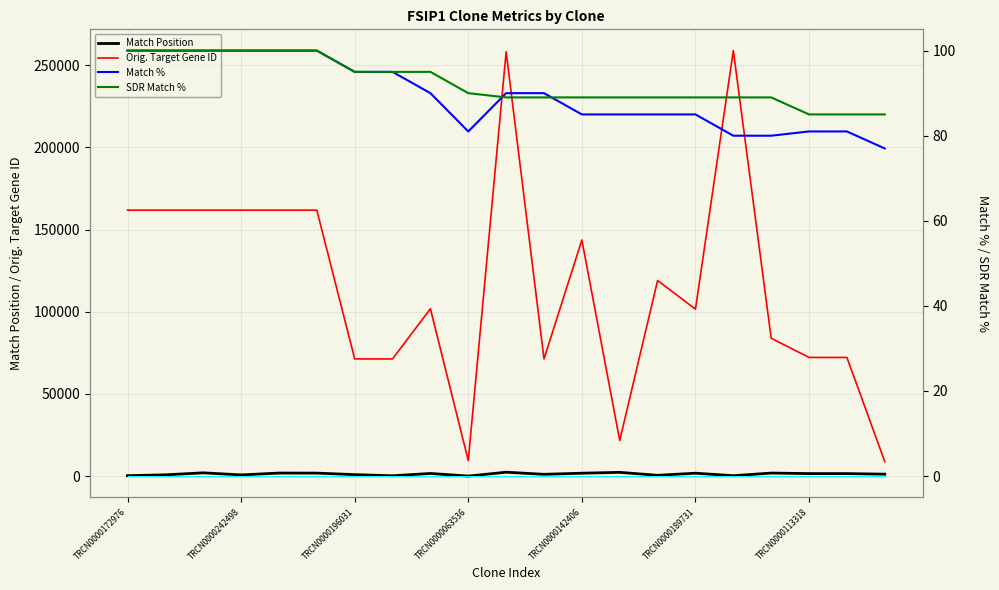

How many data points in Match Position are above 1526?

9